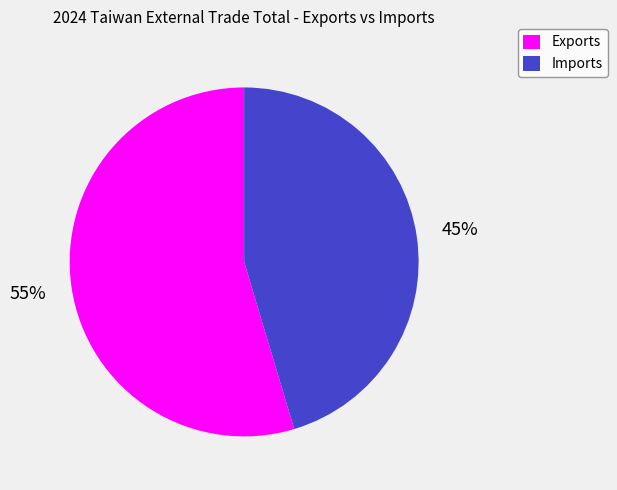

What is the ratio of the value at Exports to the value at Imports?

1.2